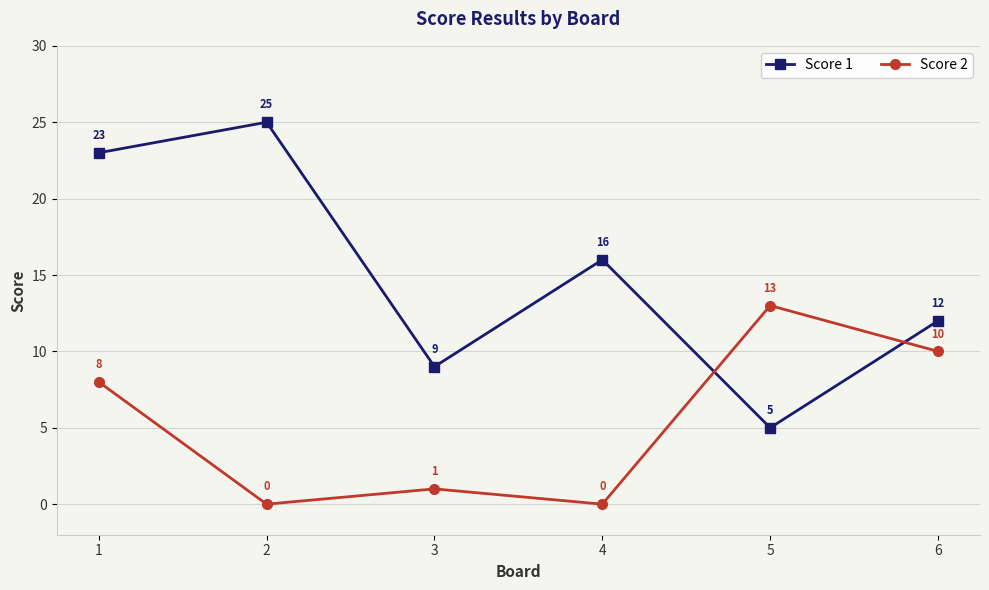

At which category is the sum across all series the highest?

1